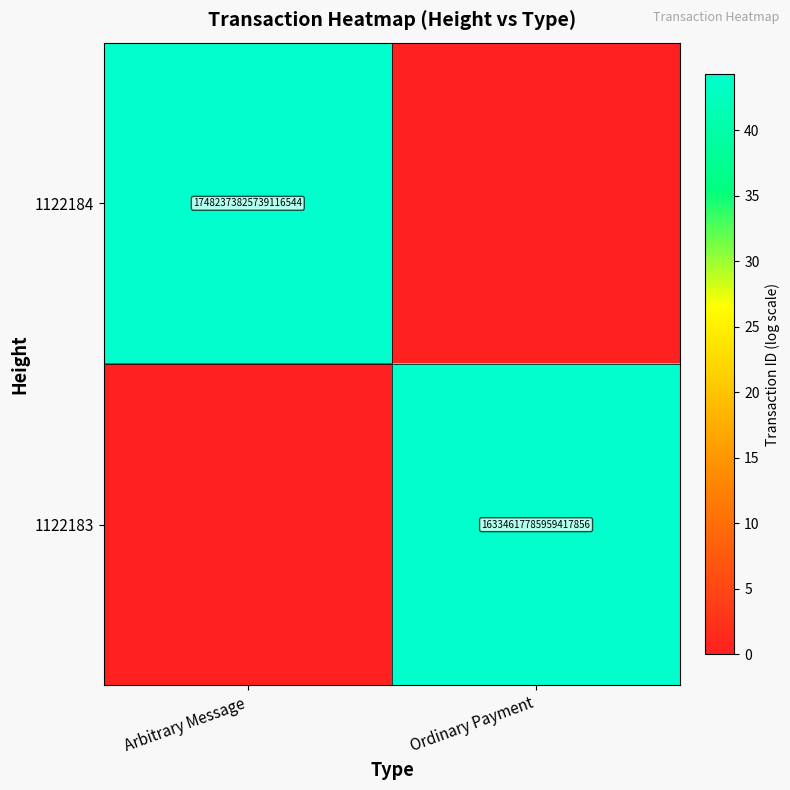

The value of 1122184 at Arbitrary Message is 17482373825739116544. True or false?

True